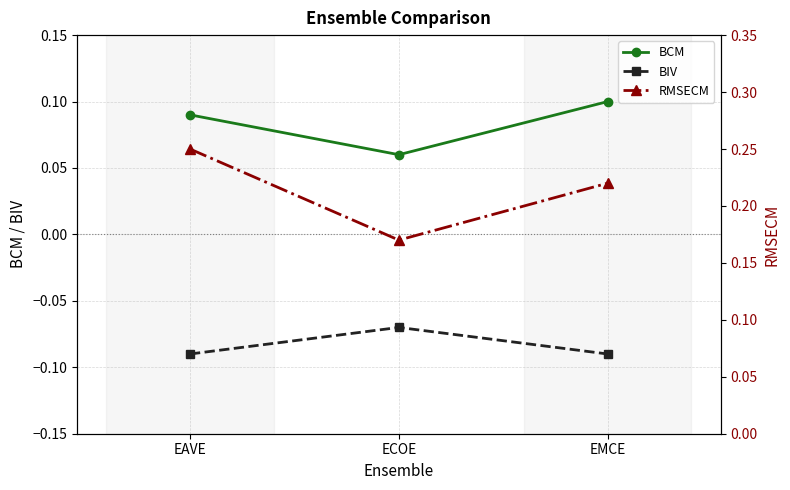

Count the number of categories in the chart.

3